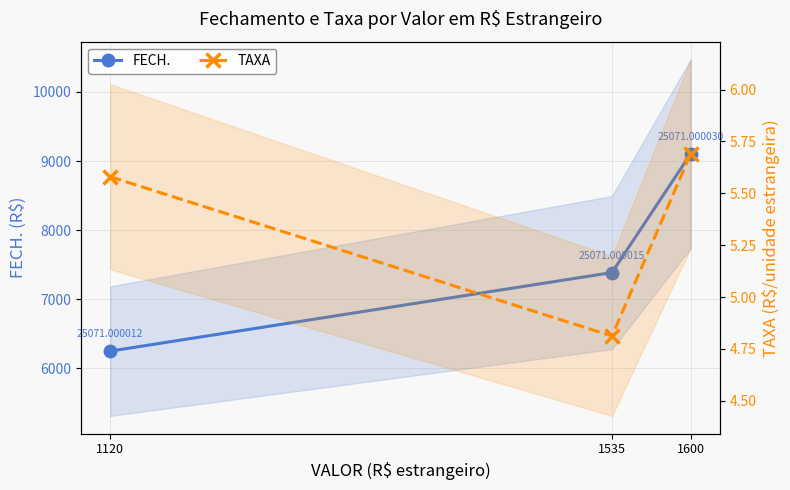

Reading right to left, transcribe all the data shown in this chart.

FECH.: 1600=9104.0	1535=7386.4	1120=6249.6
TAXA: 1600=5.7	1535=4.8	1120=5.6